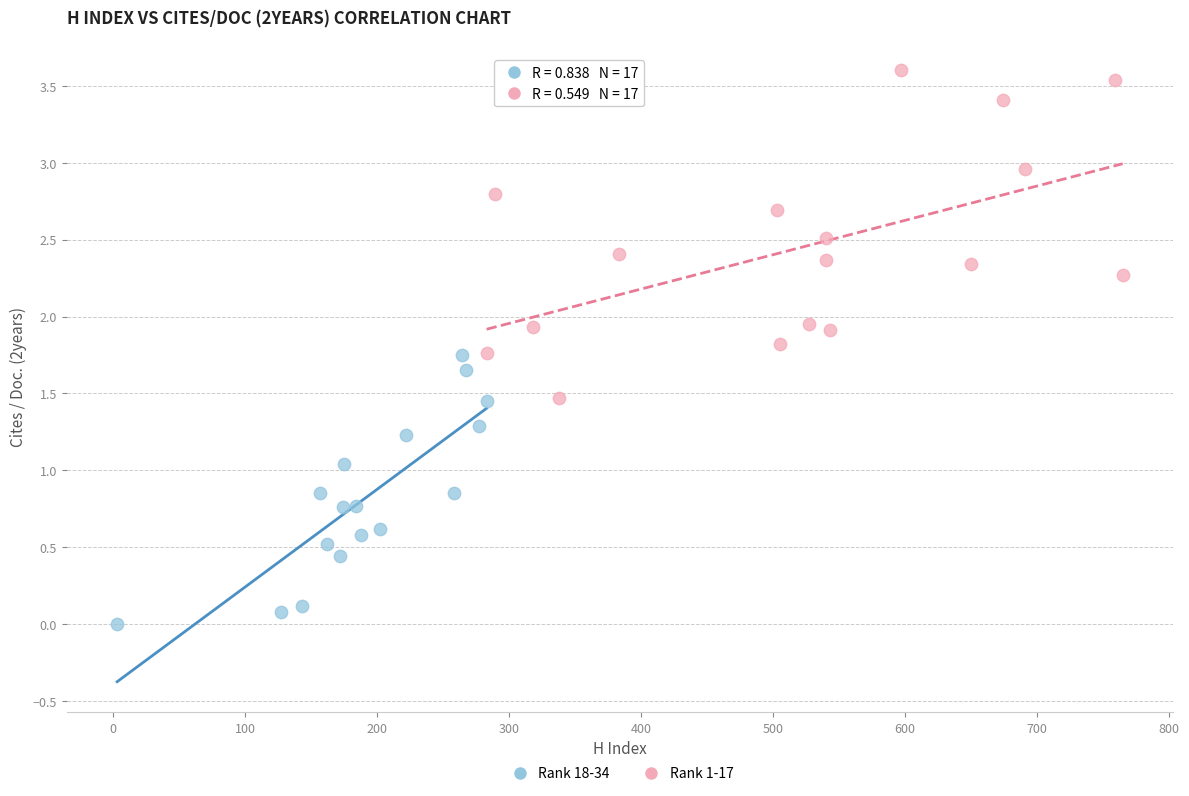

What are all the series names shown in the legend?

Rank 18-34, Rank 1-17